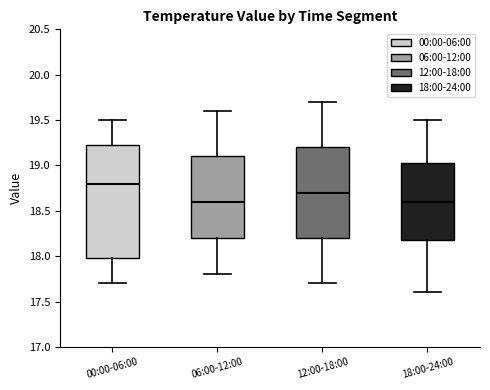

Reading left to right, read every box against the y-axis: the position of its median line, the range the box covers, and the ends of its whiskers. The values are not printed on the chart, so give them approximately, as read against the axis.

00:00-06:00: median 18.80, box 18.00 to 19.25, whiskers 17.70 to 19.50
06:00-12:00: median 18.60, box 18.20 to 19.10, whiskers 17.80 to 19.60
12:00-18:00: median 18.70, box 18.20 to 19.20, whiskers 17.70 to 19.70
18:00-24:00: median 18.60, box 18.20 to 19.05, whiskers 17.60 to 19.50